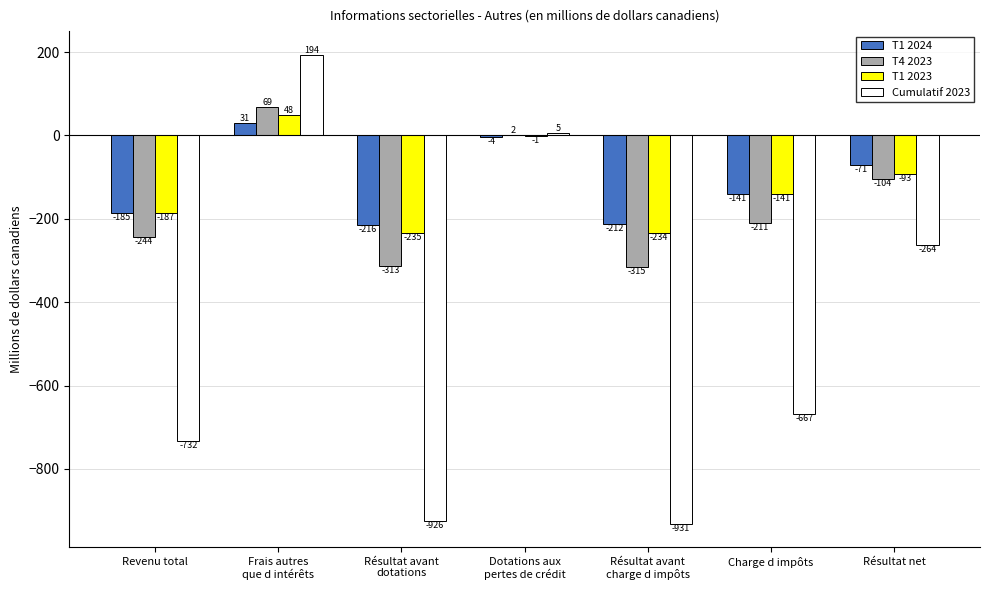

Which category has the highest value in the T1 2023 series?

Frais autres
que d intérêts